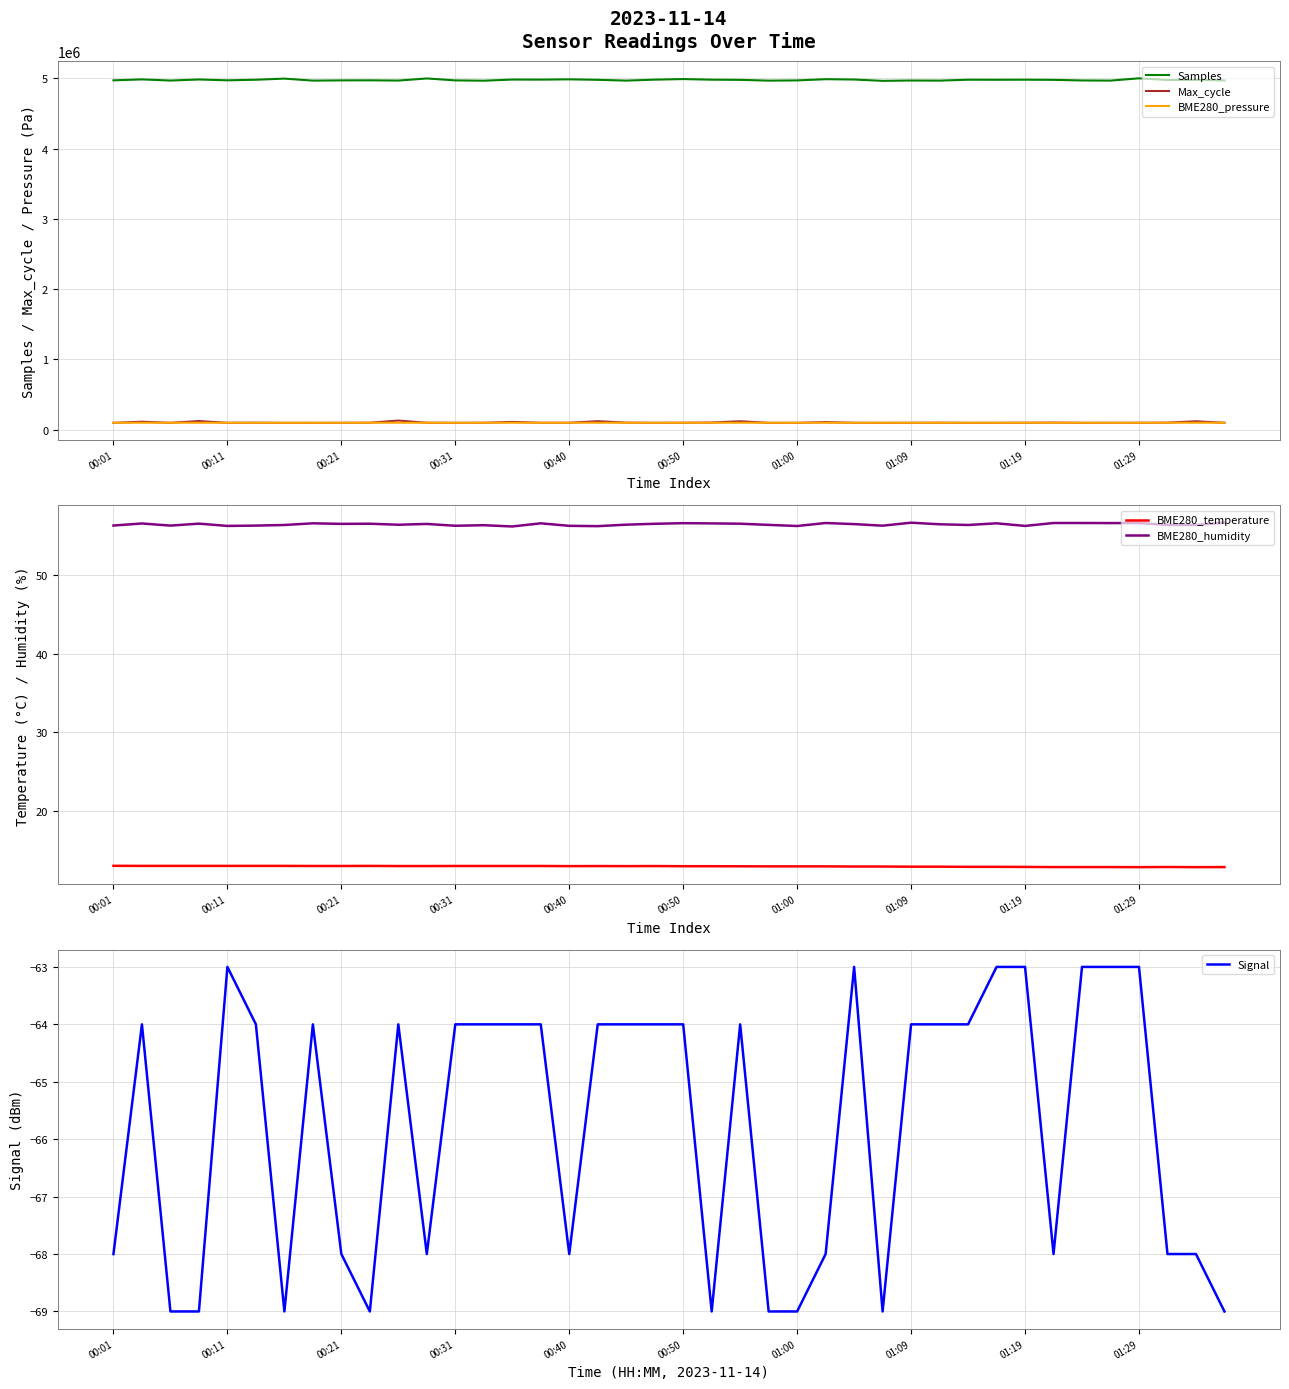

True or false: BME280_humidity and BME280_temperature intersect in this chart.

False